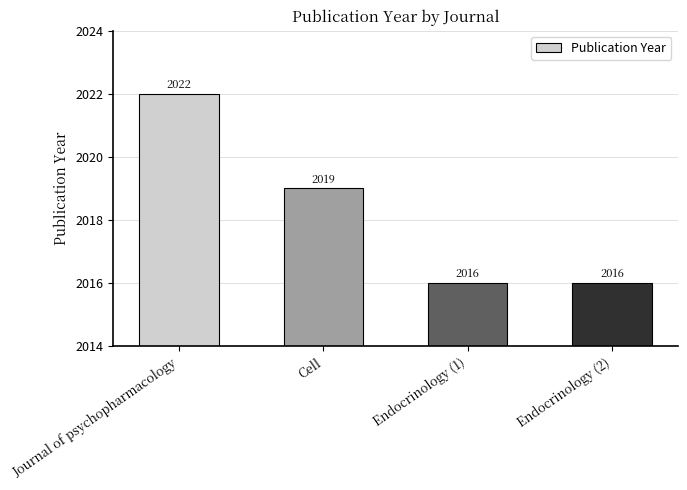

What is the smallest value displayed?

2016